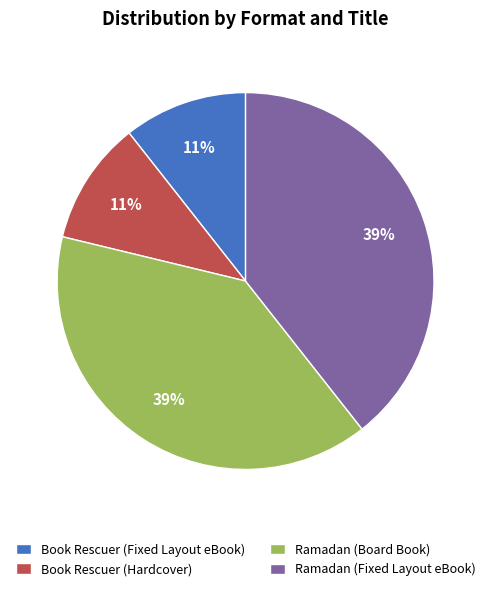

What is the ratio of the value at Ramadan (Board Book) to the value at Ramadan (Fixed Layout eBook)?

1.0